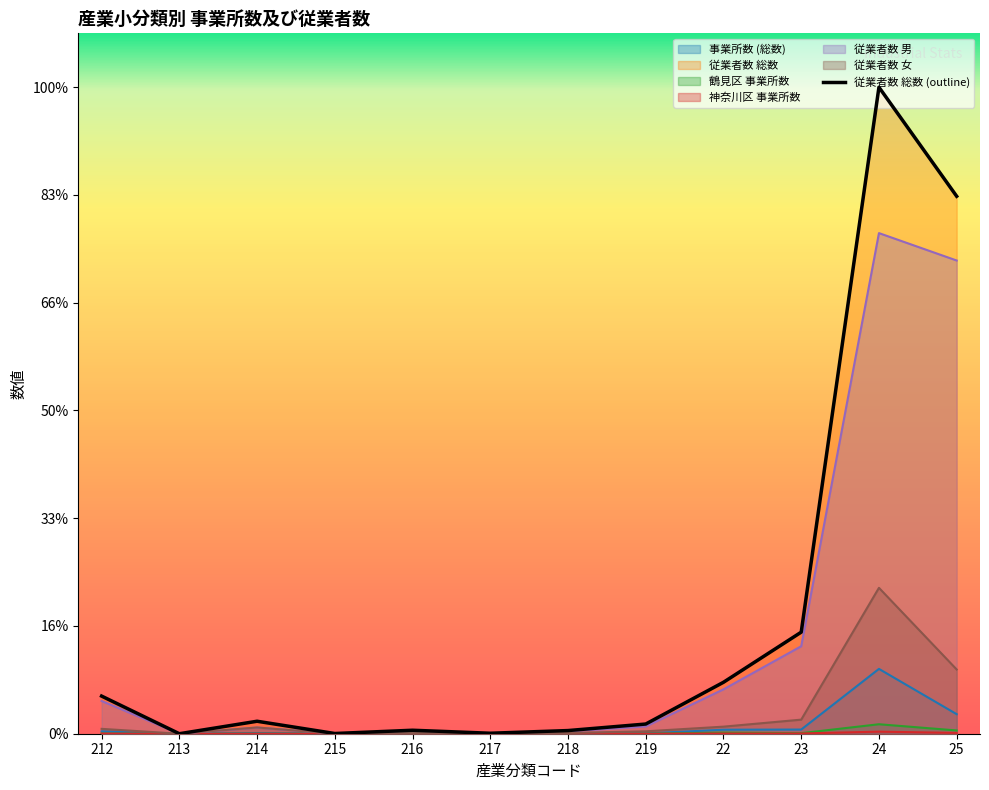

List the labels in order of 神奈川区 事業所数 value, smallest first.

213, 214, 215, 216, 217, 219, 218, 212, 22, 23, 25, 24